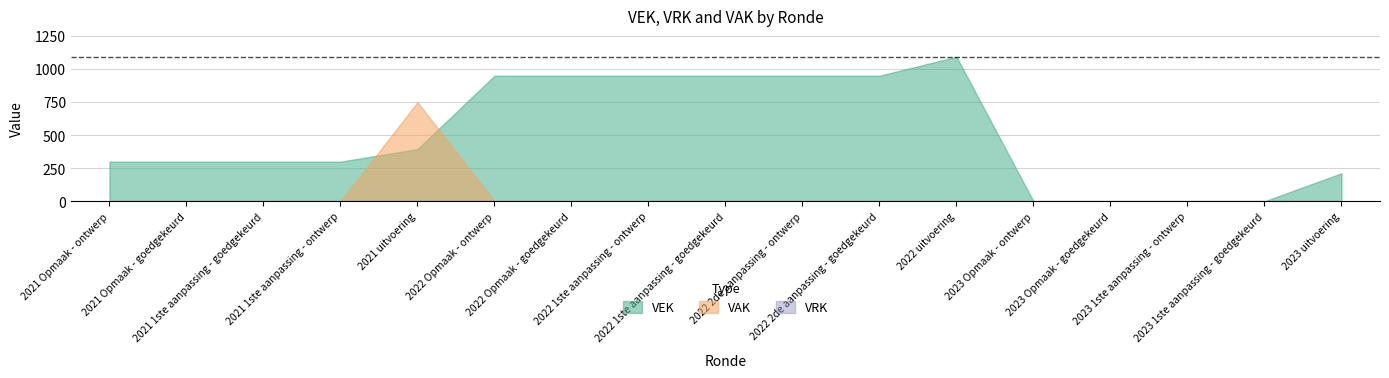

What are all the series names shown in the legend?

VEK, VRK, VAK